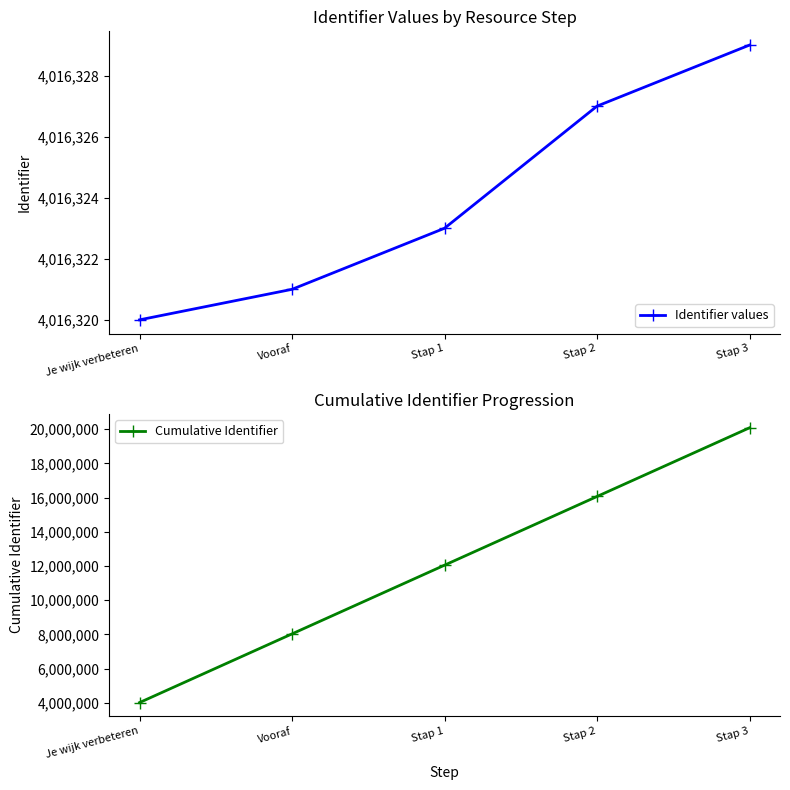

The value of Cumulative Identifier at Vooraf is 8032641. True or false?

True